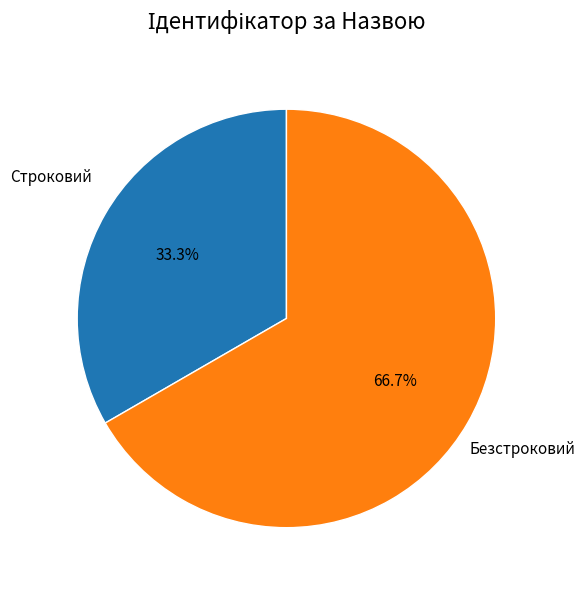

Is there any slice that represents more than half of the pie?

Yes